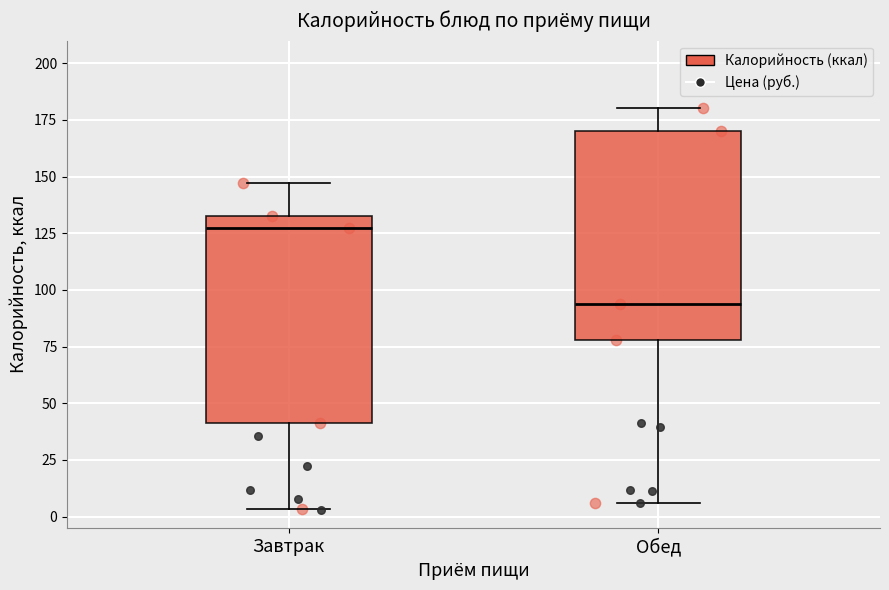

Which box's median line is the highest?

Завтрак